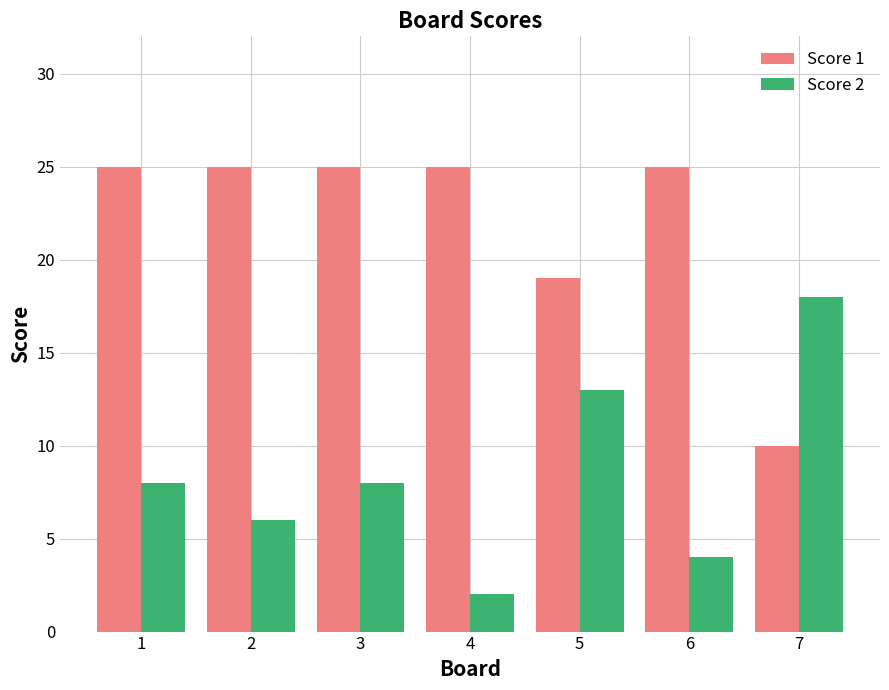

What are all the series names shown in the legend?

Score 1, Score 2